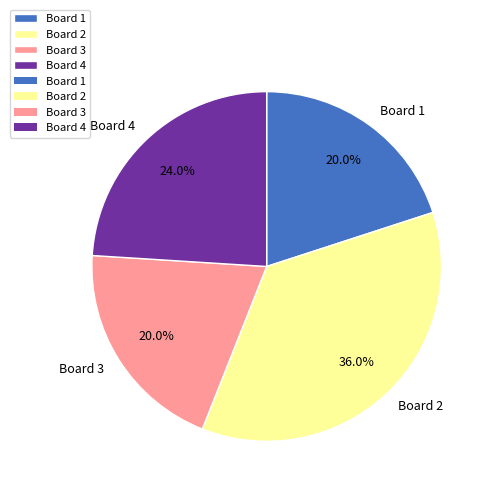

What percentage is the Board 1 slice, to the nearest percent?

20%